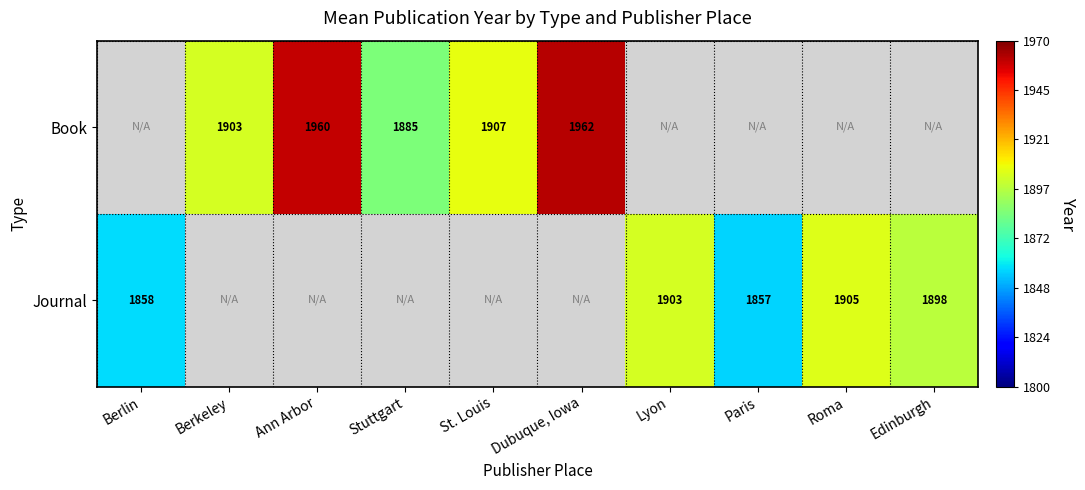

What is the greatest value displayed?

1962.0